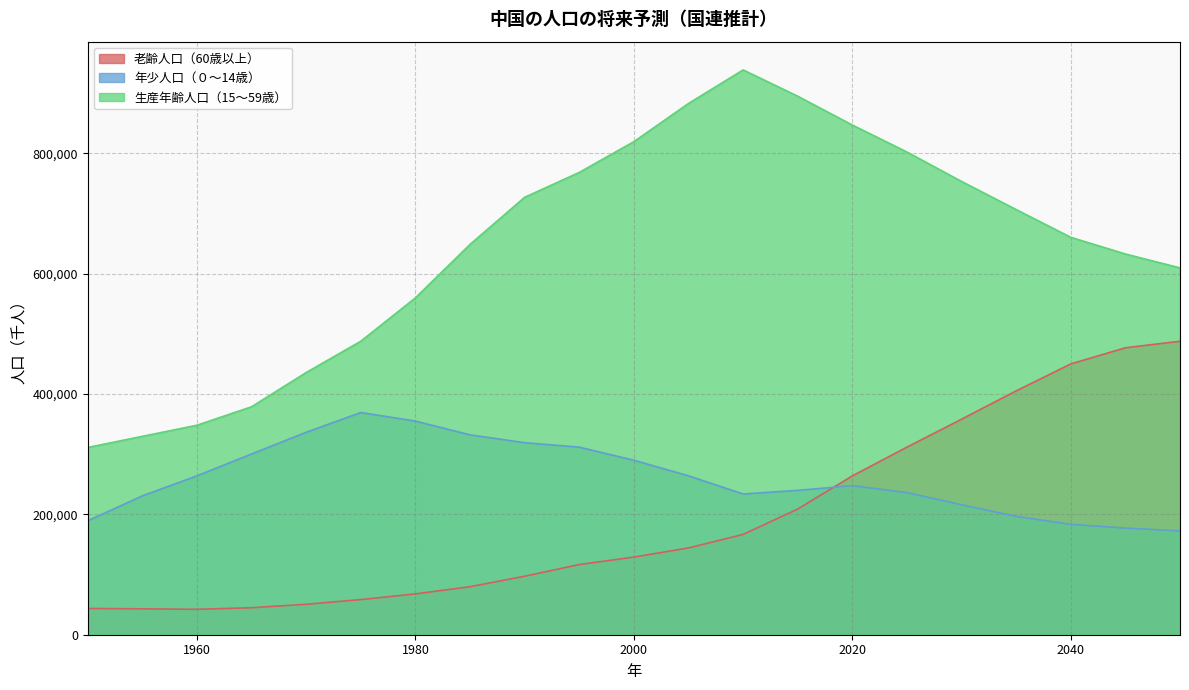

True or false: 生産年齢人口（15～59歳） and 年少人口（０～14歳） cross at least once.

False